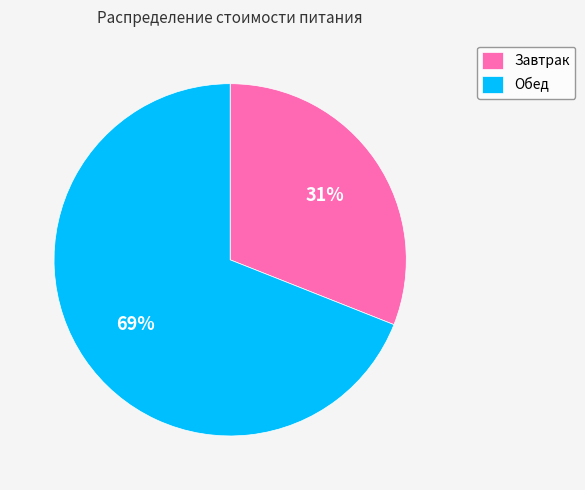

Is the sum of Обед and Завтрак greater than half?

Yes